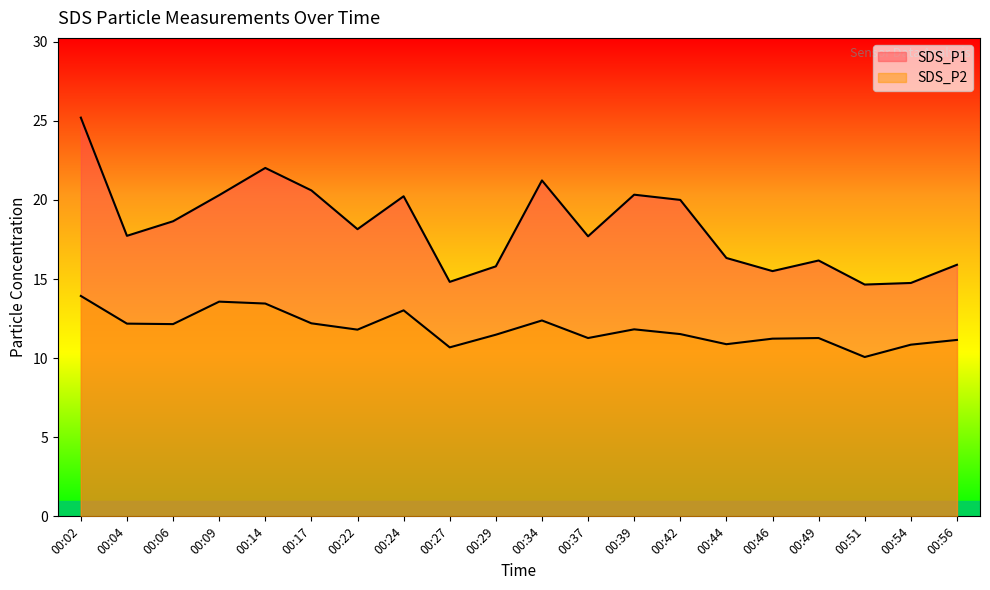

How many lines are shown in the chart?

2